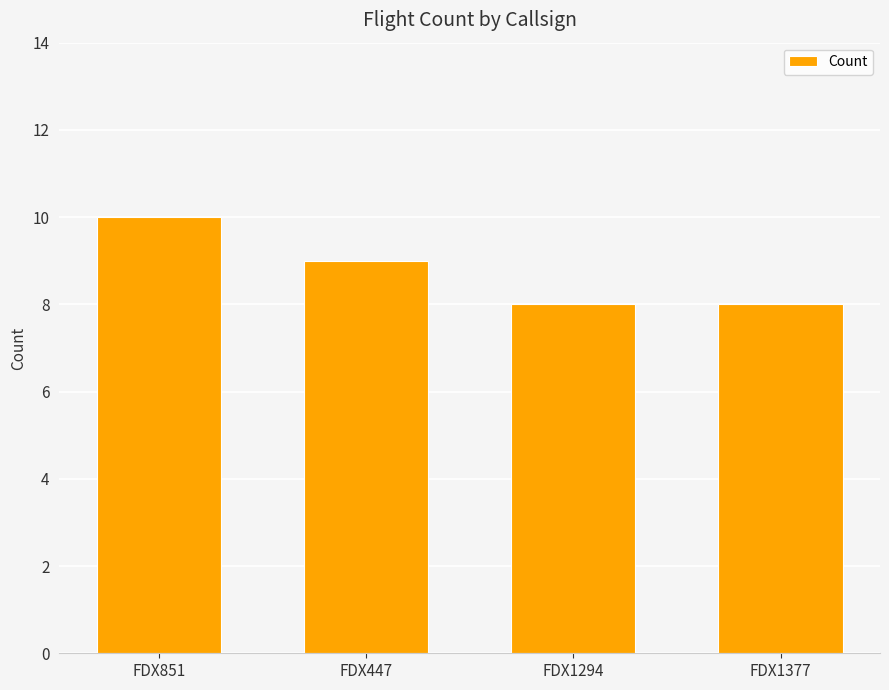

What is the greatest value displayed?

10